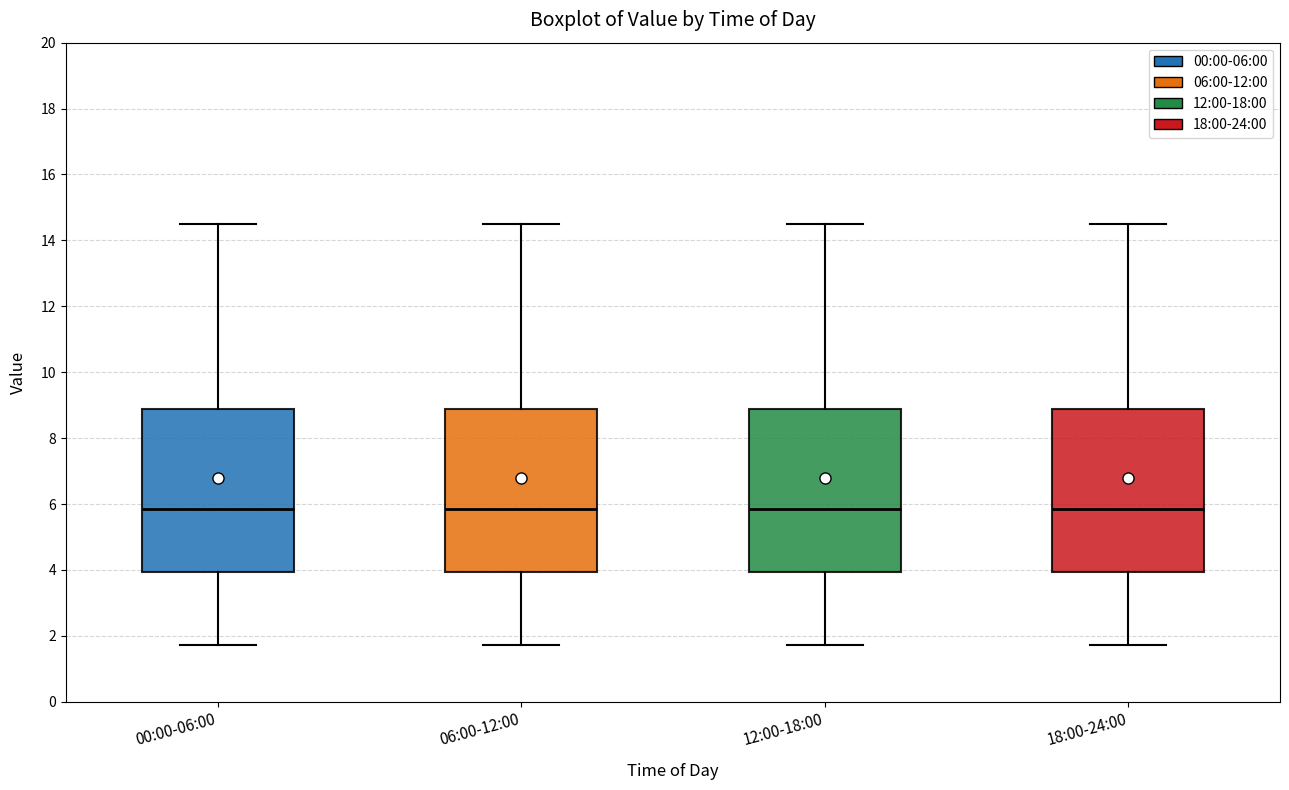

Reading left to right, transcribe this box plot: for each box, give where its median line is, the range the box spans, and where its two whiskers end, as read against the y-axis. The values are not printed on the chart, so give them approximately, as read against the axis.

00:00-06:00: median 5.8, box 4.0 to 8.8, whiskers 1.8 to 14.6
06:00-12:00: median 5.8, box 4.0 to 8.8, whiskers 1.8 to 14.6
12:00-18:00: median 5.8, box 4.0 to 8.8, whiskers 1.8 to 14.6
18:00-24:00: median 5.8, box 4.0 to 8.8, whiskers 1.8 to 14.6